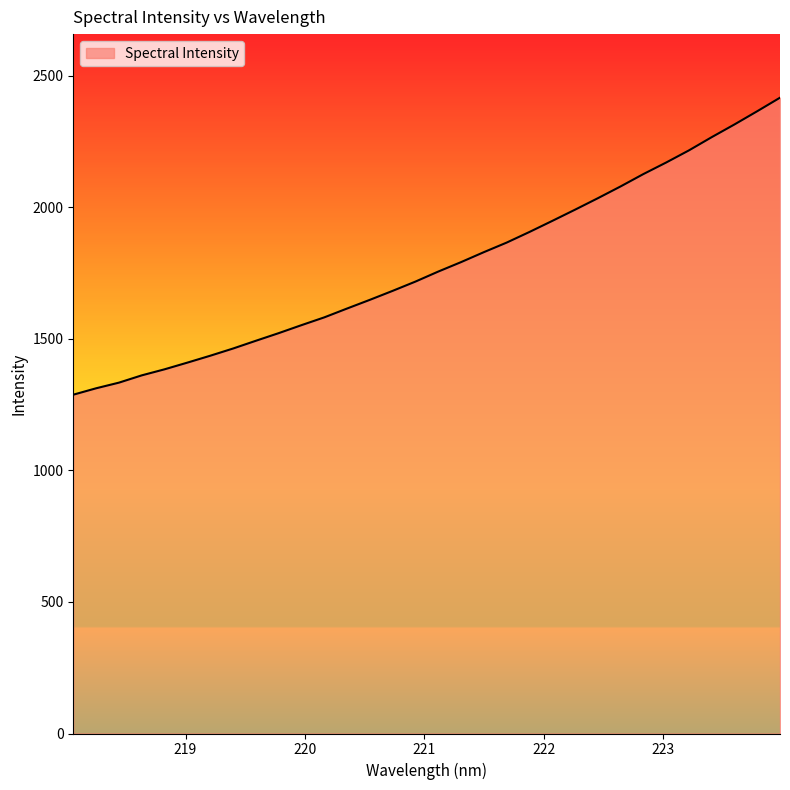

What is the difference between the maximum and minimum values?

1128.5